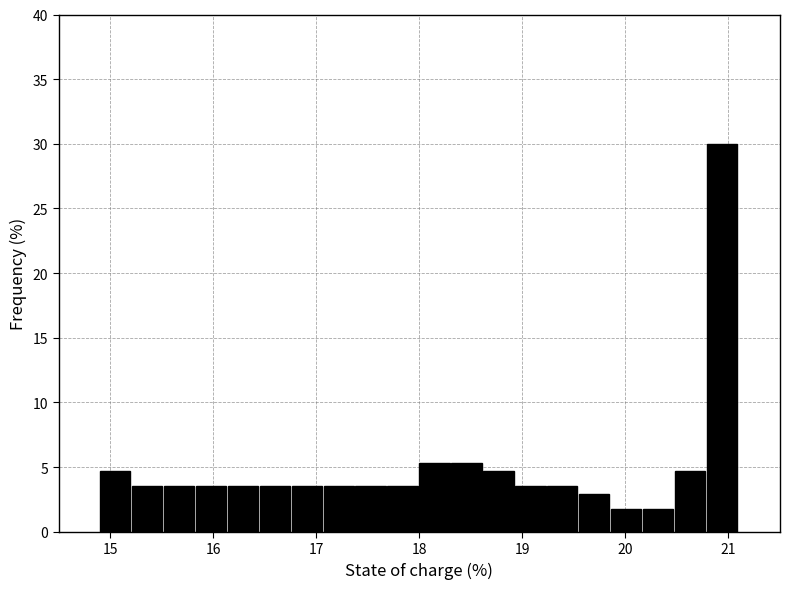

Read against the x-axis, roughly where is the centre of the tallest bar?

20.9